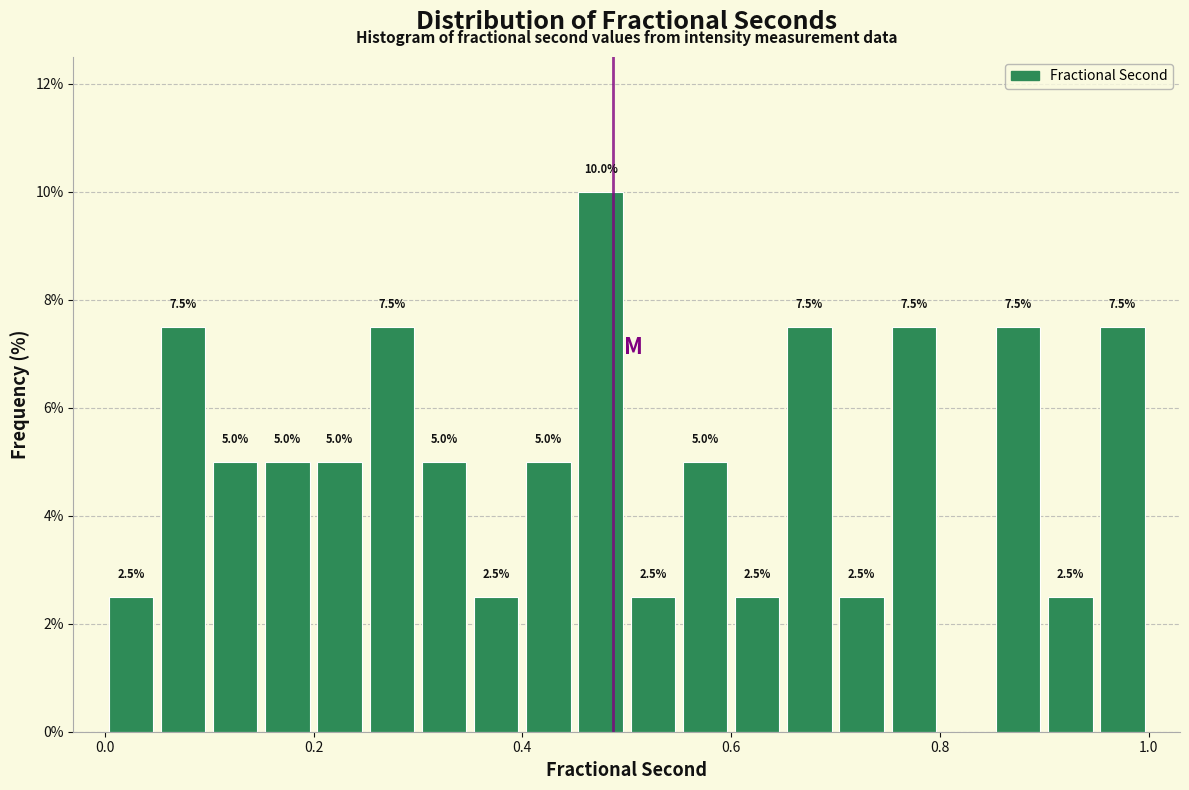

Around what value on the x-axis is the tallest bar? Give the approximate position of its centre, as read against the axis.

0.48